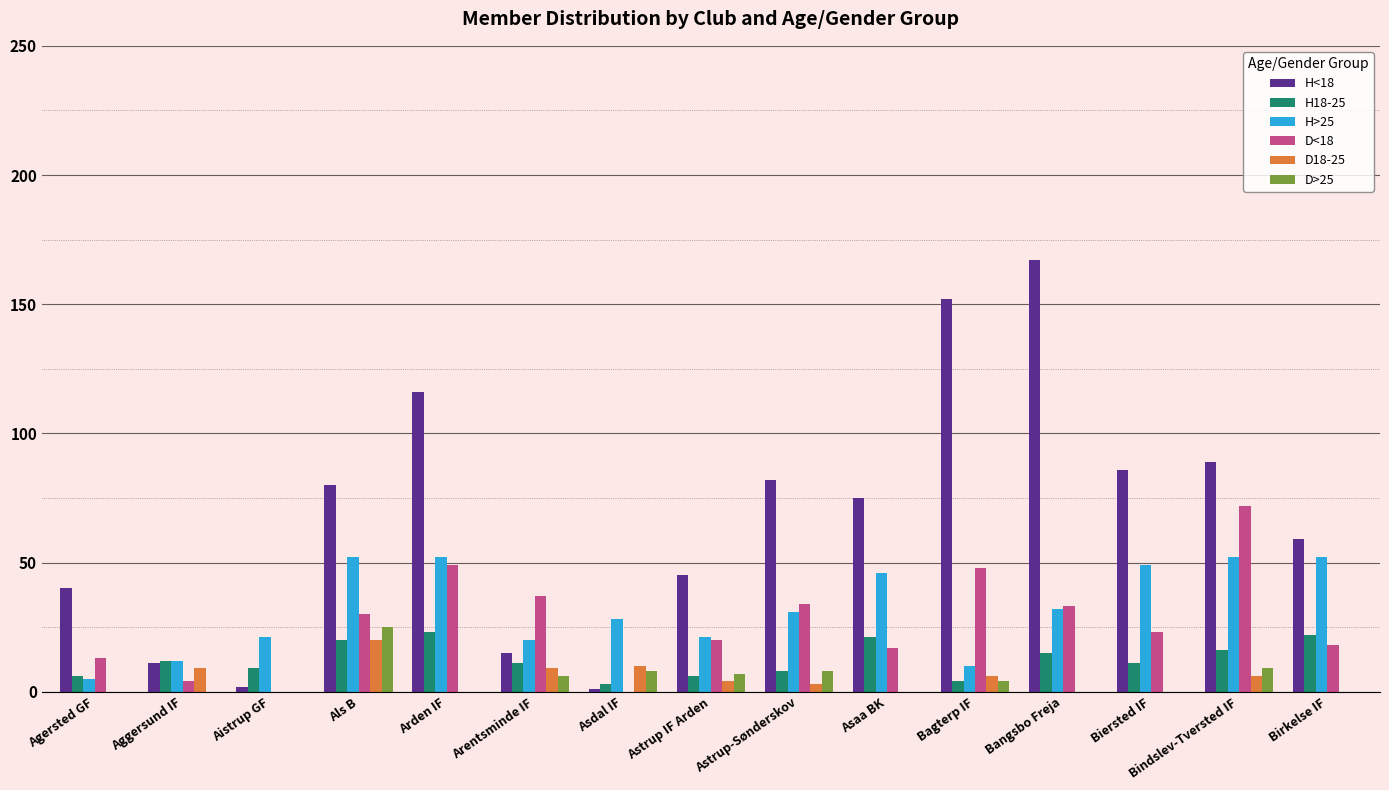

Reading left to right, extract all data points from this chart.

H<18: Agersted GF=40	Aggersund IF=11	Aistrup GF=2	Als B=80	Arden IF=116	Arentsminde IF=15	Asdal IF=1	Astrup IF Arden=45	Astrup-Sønderskov=82	Asaa BK=75	Bagterp IF=152	Bangsbo Freja=167	Biersted IF=86	Bindslev-Tversted IF=89	Birkelse IF=59
H18-25: Agersted GF=6	Aggersund IF=12	Aistrup GF=9	Als B=20	Arden IF=23	Arentsminde IF=11	Asdal IF=3	Astrup IF Arden=6	Astrup-Sønderskov=8	Asaa BK=21	Bagterp IF=4	Bangsbo Freja=15	Biersted IF=11	Bindslev-Tversted IF=16	Birkelse IF=22
H>25: Agersted GF=5	Aggersund IF=12	Aistrup GF=21	Als B=52	Arden IF=52	Arentsminde IF=20	Asdal IF=28	Astrup IF Arden=21	Astrup-Sønderskov=31	Asaa BK=46	Bagterp IF=10	Bangsbo Freja=32	Biersted IF=49	Bindslev-Tversted IF=52	Birkelse IF=52
D<18: Agersted GF=13	Aggersund IF=4	Aistrup GF=0	Als B=30	Arden IF=49	Arentsminde IF=37	Asdal IF=0	Astrup IF Arden=20	Astrup-Sønderskov=34	Asaa BK=17	Bagterp IF=48	Bangsbo Freja=33	Biersted IF=23	Bindslev-Tversted IF=72	Birkelse IF=18
D18-25: Agersted GF=0	Aggersund IF=9	Aistrup GF=0	Als B=20	Arden IF=0	Arentsminde IF=9	Asdal IF=10	Astrup IF Arden=4	Astrup-Sønderskov=3	Asaa BK=0	Bagterp IF=6	Bangsbo Freja=0	Biersted IF=0	Bindslev-Tversted IF=6	Birkelse IF=0
D>25: Agersted GF=0	Aggersund IF=0	Aistrup GF=0	Als B=25	Arden IF=0	Arentsminde IF=6	Asdal IF=8	Astrup IF Arden=7	Astrup-Sønderskov=8	Asaa BK=0	Bagterp IF=4	Bangsbo Freja=0	Biersted IF=0	Bindslev-Tversted IF=9	Birkelse IF=0